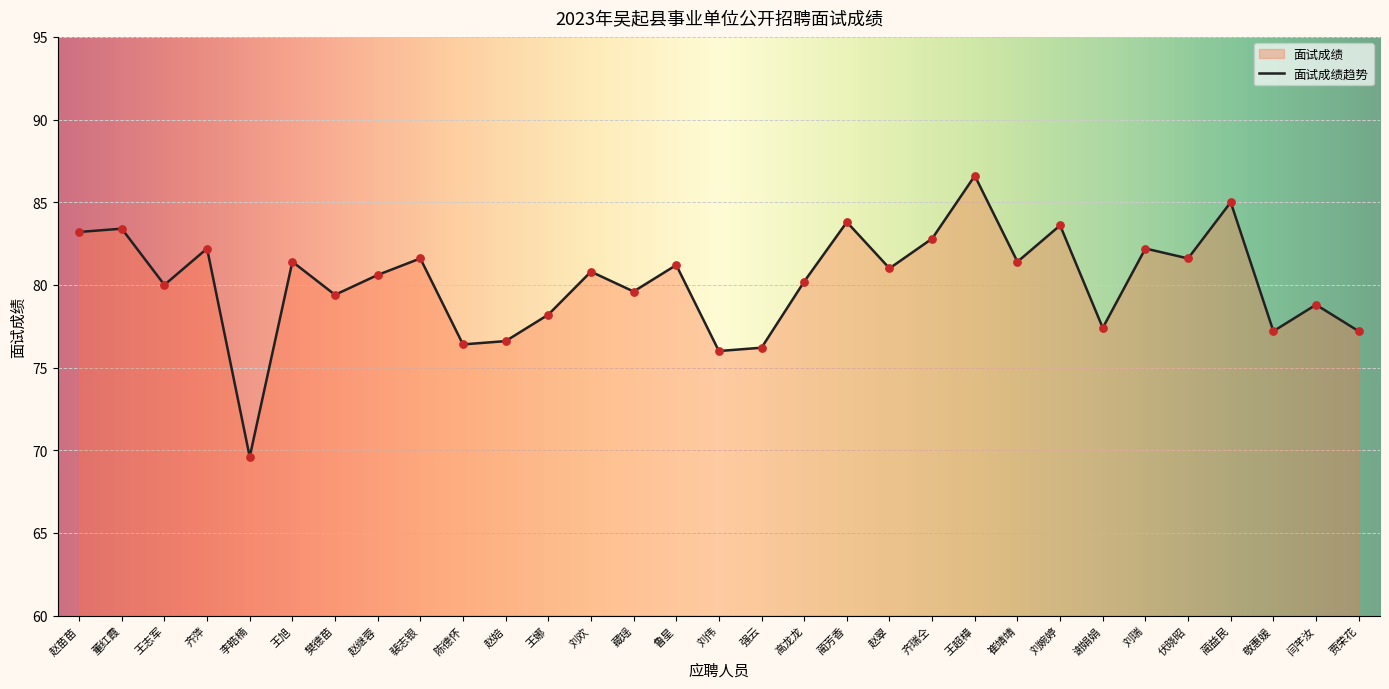

What is the ratio of the value at 伏晓昭 to the value at 裴志银?

1.0